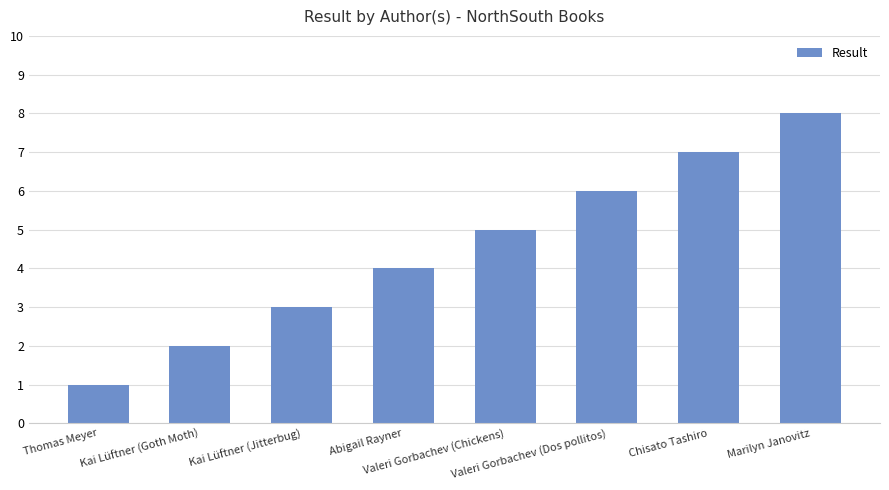

Which has a higher value, Kai Lüftner (Goth Moth) or Chisato Tashiro?

Chisato Tashiro